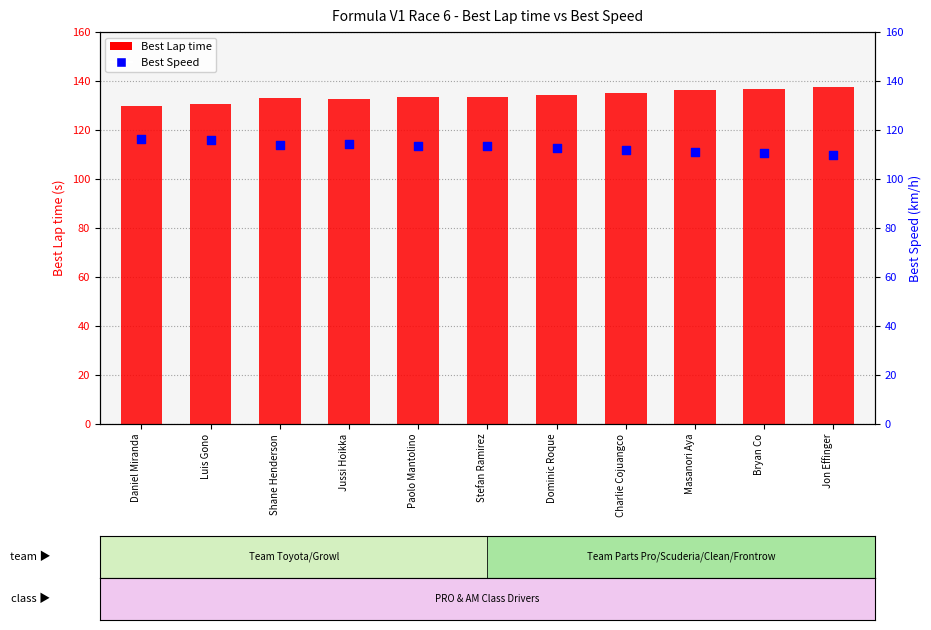

What are all the series names shown in the legend?

Best Lap time, Best Speed